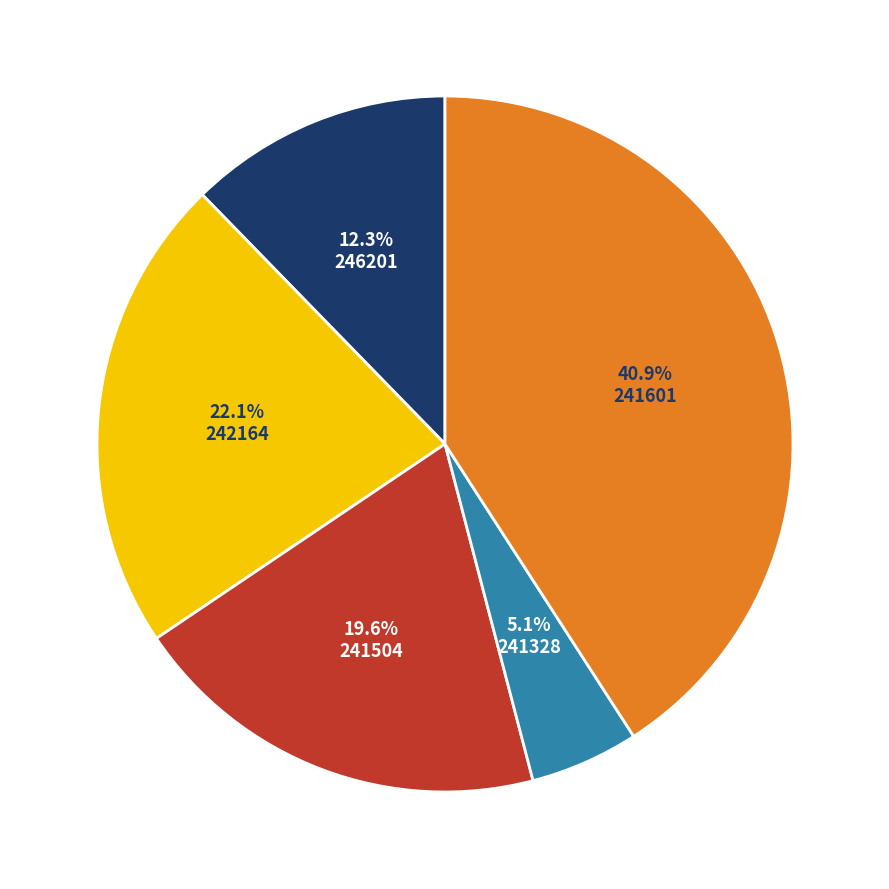

Is it true that 241601 is 50% of the pie?

False